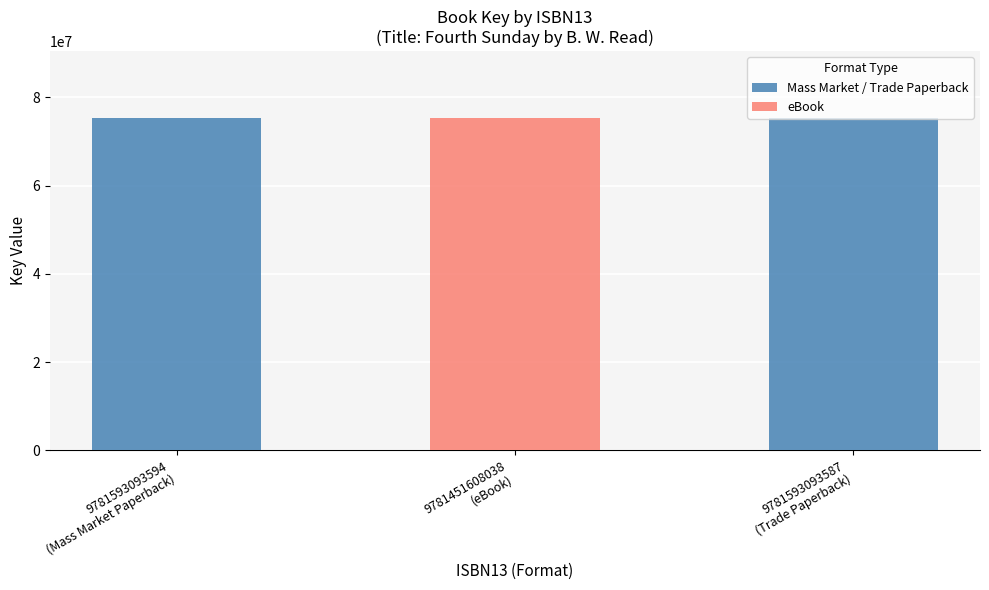

Rank the categories by Mass Market / Trade Paperback value from lowest to highest.

9781451608038
(eBook), 9781593093594
(Mass Market Paperback), 9781593093587
(Trade Paperback)